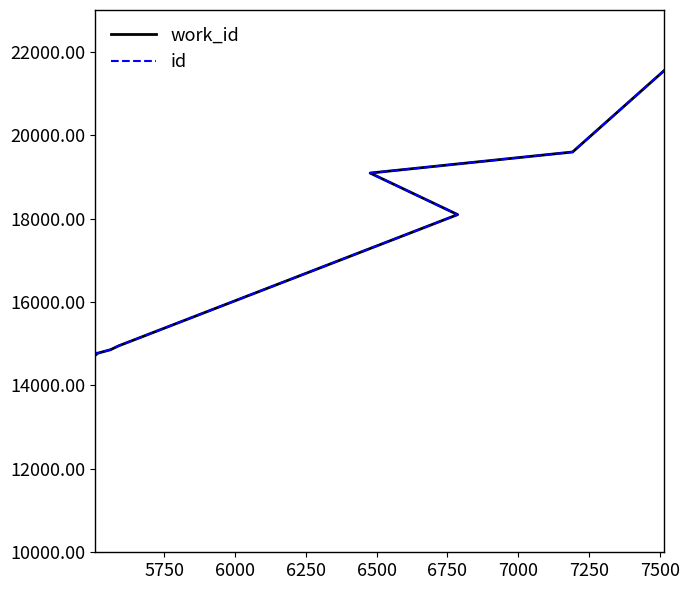

Which series has the largest total across all categories?

work_id